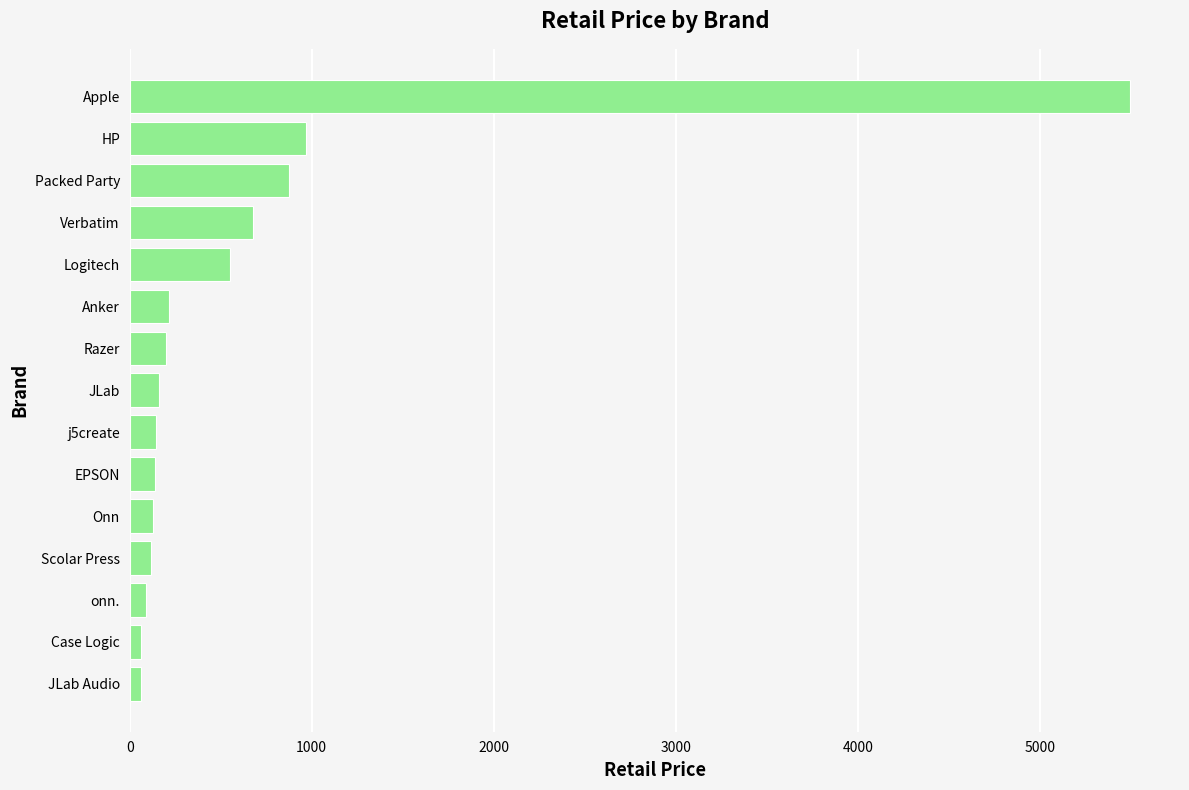

What is the maximum value shown in the chart?

5495.0